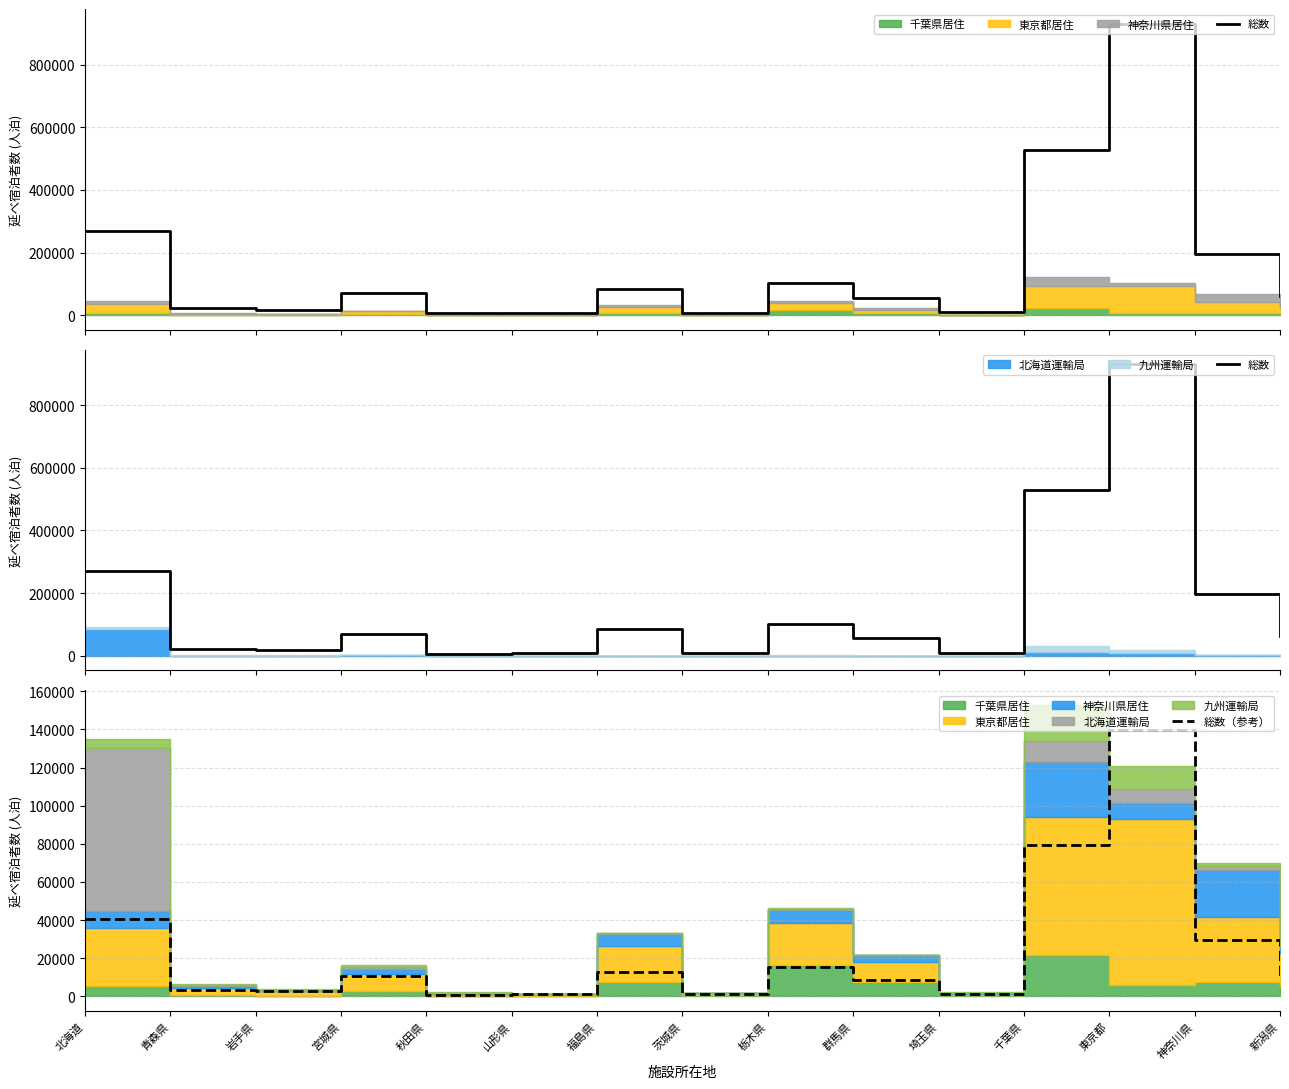

What is the difference between the maximum and minimum values in the 総数 series?

925981.0